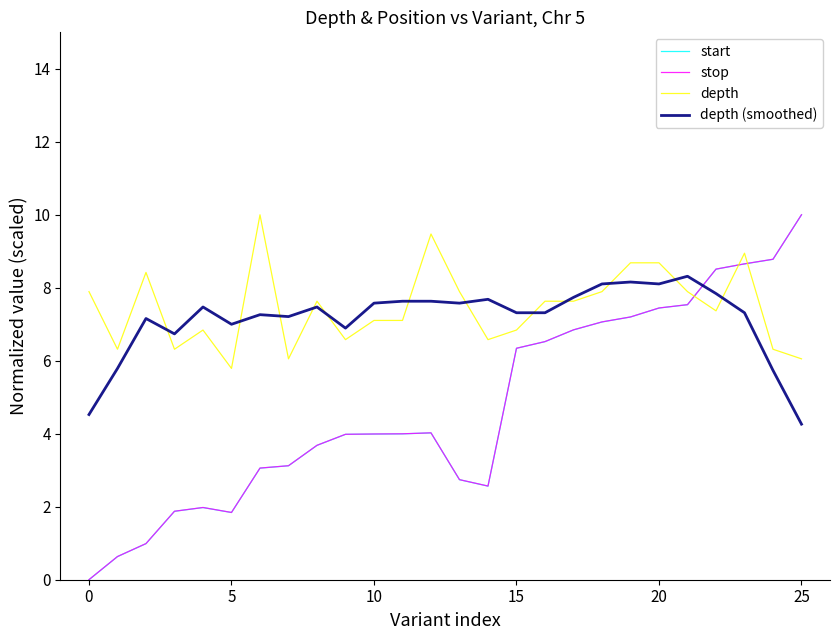

What is the highest value of the stop series?

10.0